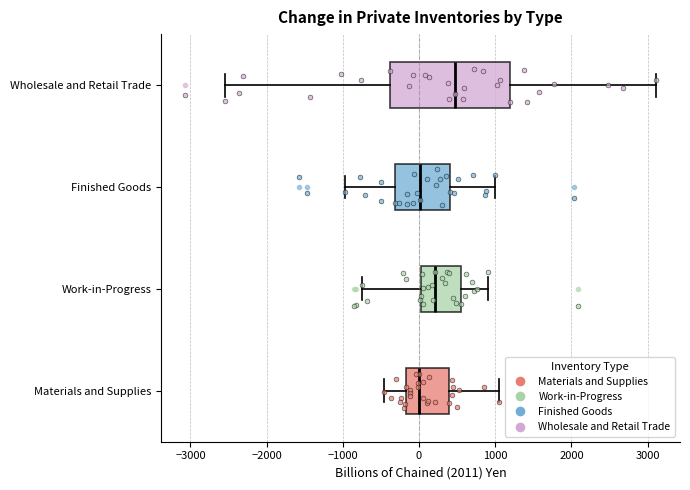

Which box has the furthest to the right median line?

Wholesale and Retail Trade